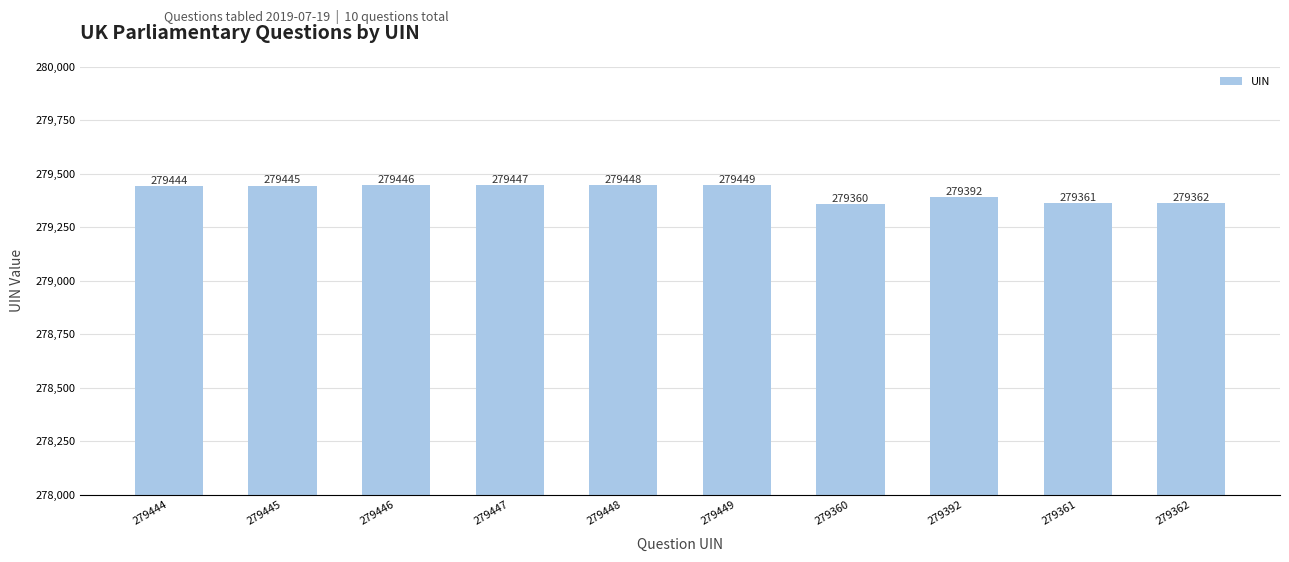

Where is the data nearest to the value 279404?

279392